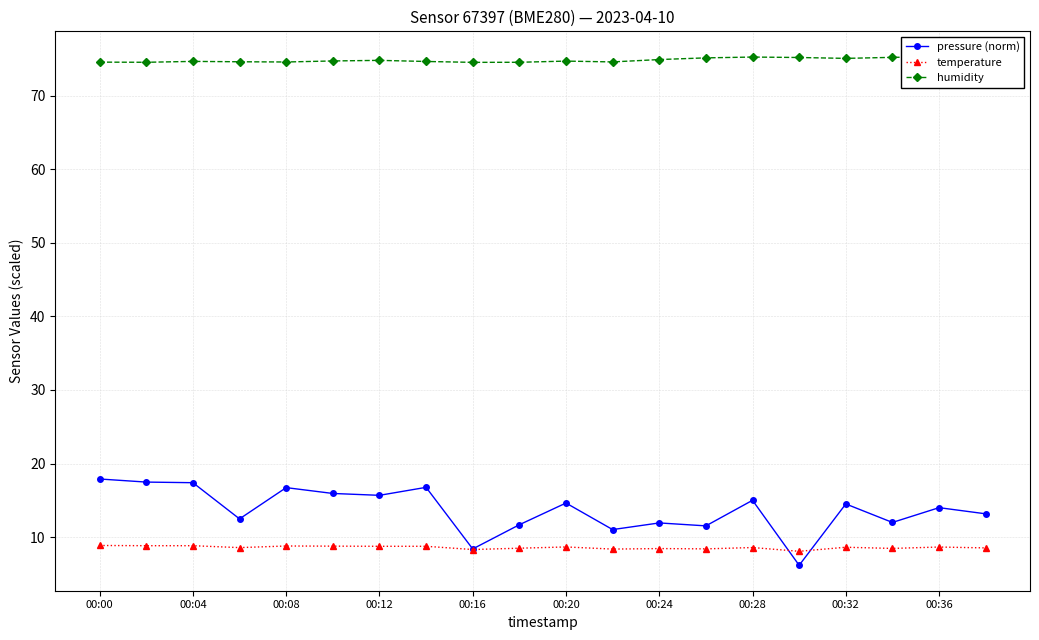

What is the minimum value shown in the chart?

6.2